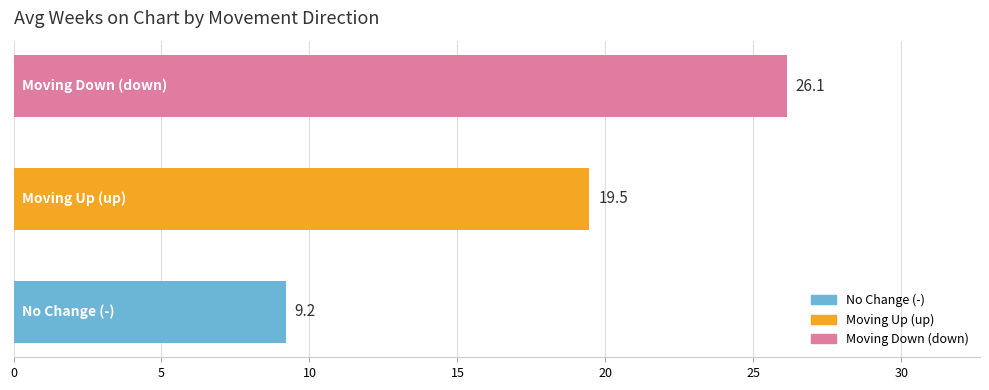

What is the average value?

18.3